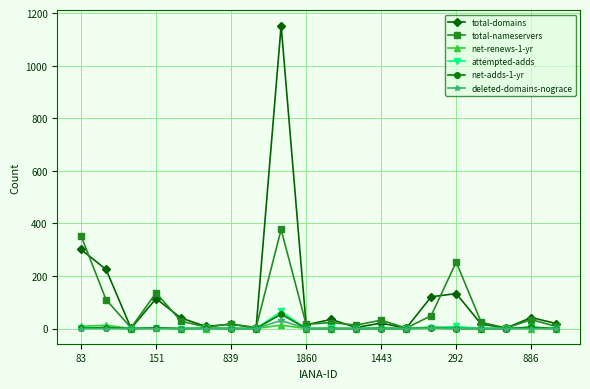

What is the average value of the net-renews-1-yr series?

2